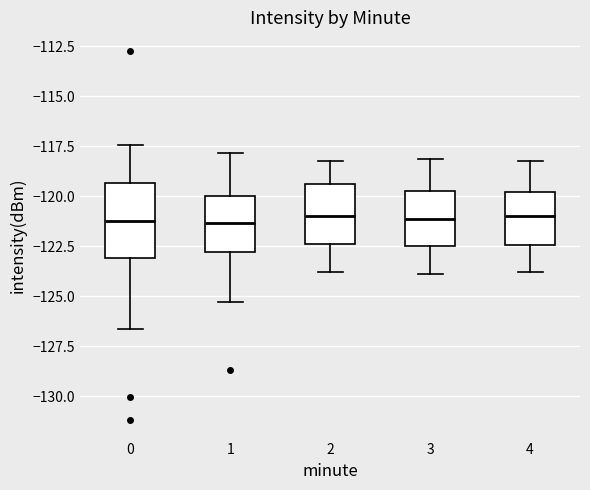

Which box is the tallest, from its lower edge to its upper edge?

0